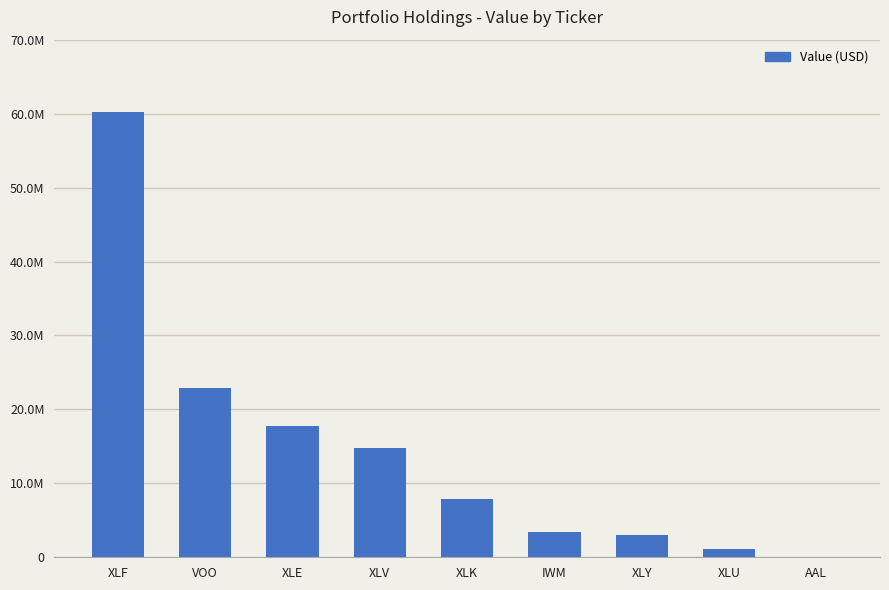

Are the bars grouped side by side (vs. stacked)?

No